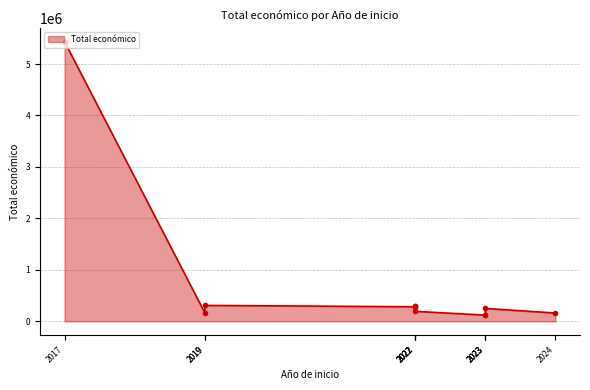

What is the average value?

693666